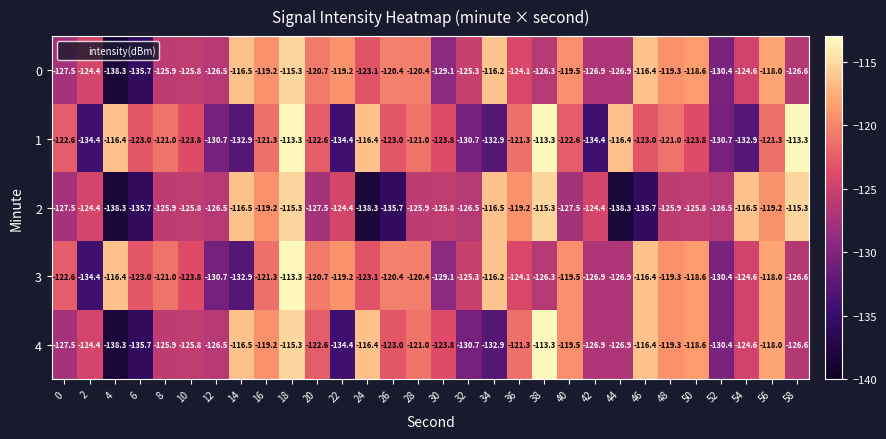

At which label is 4 closest to -125?

54